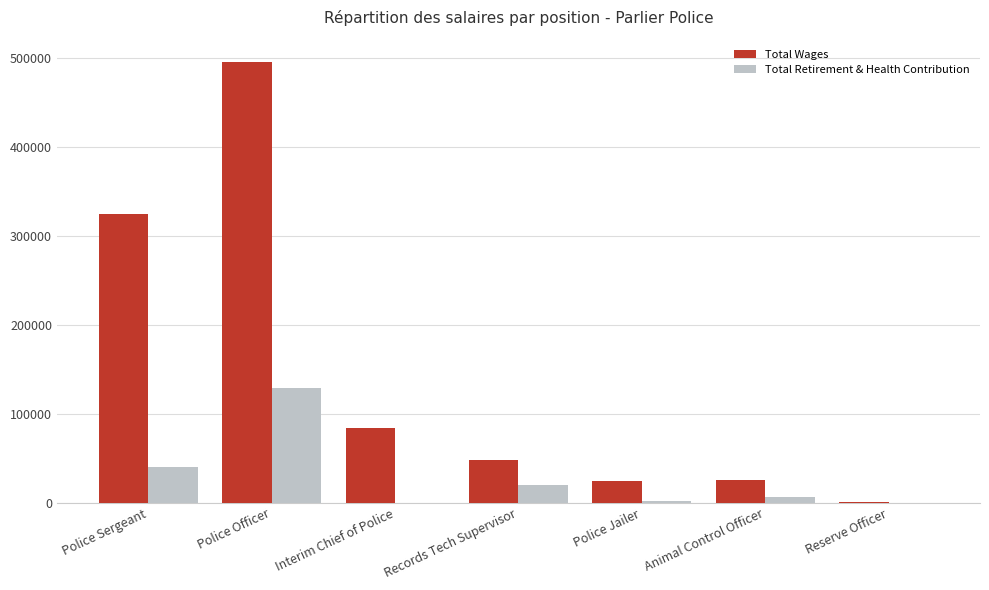

Which series has the largest range (max minus min)?

Total Wages